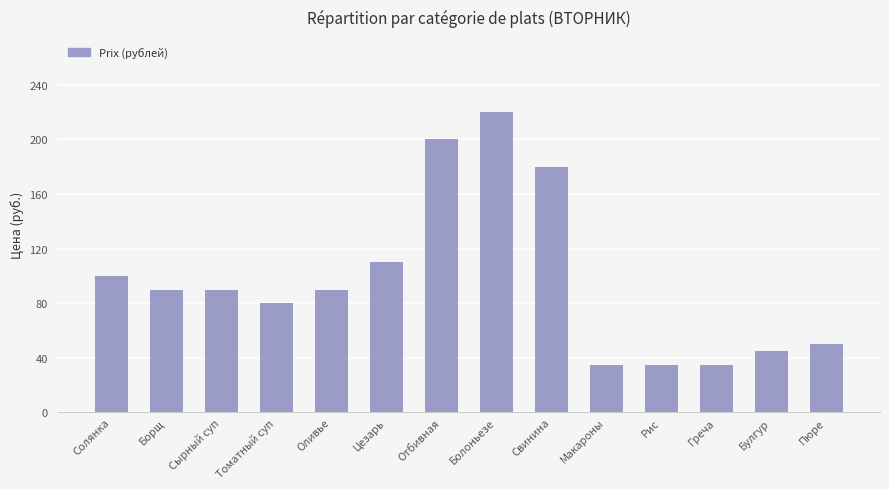

Which has a higher value, Сырный суп or Томатный суп?

Сырный суп